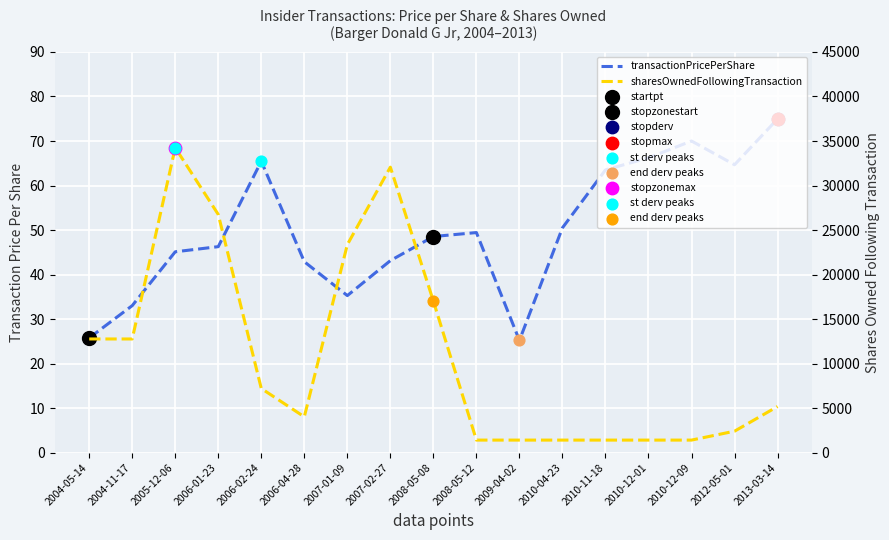

Which series has the largest total across all categories?

sharesOwnedFollowingTransaction